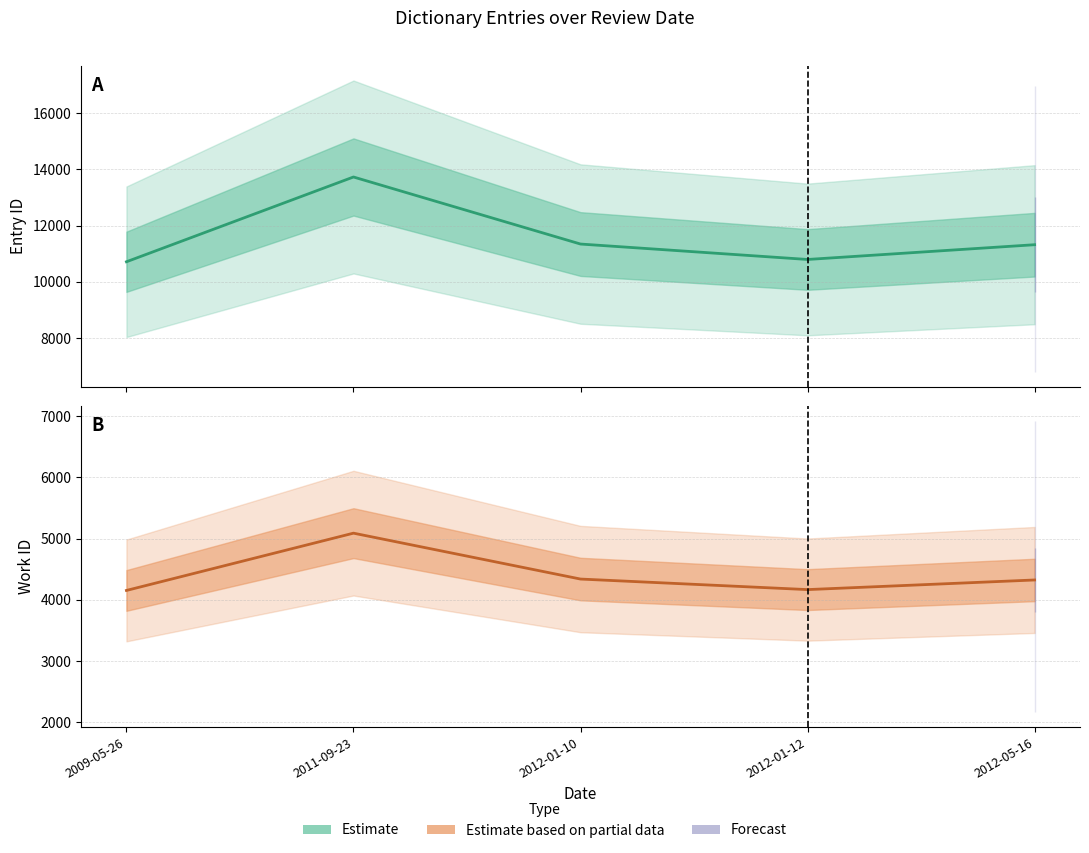

True or false: id and work_id cross at least once.

False